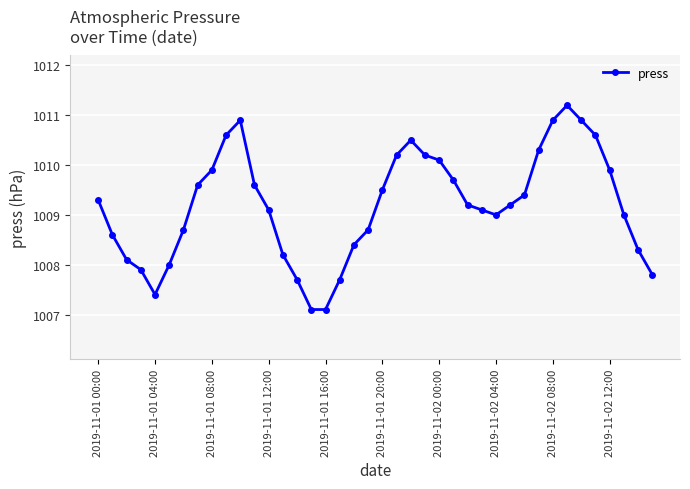

How many lines are shown in the chart?

1